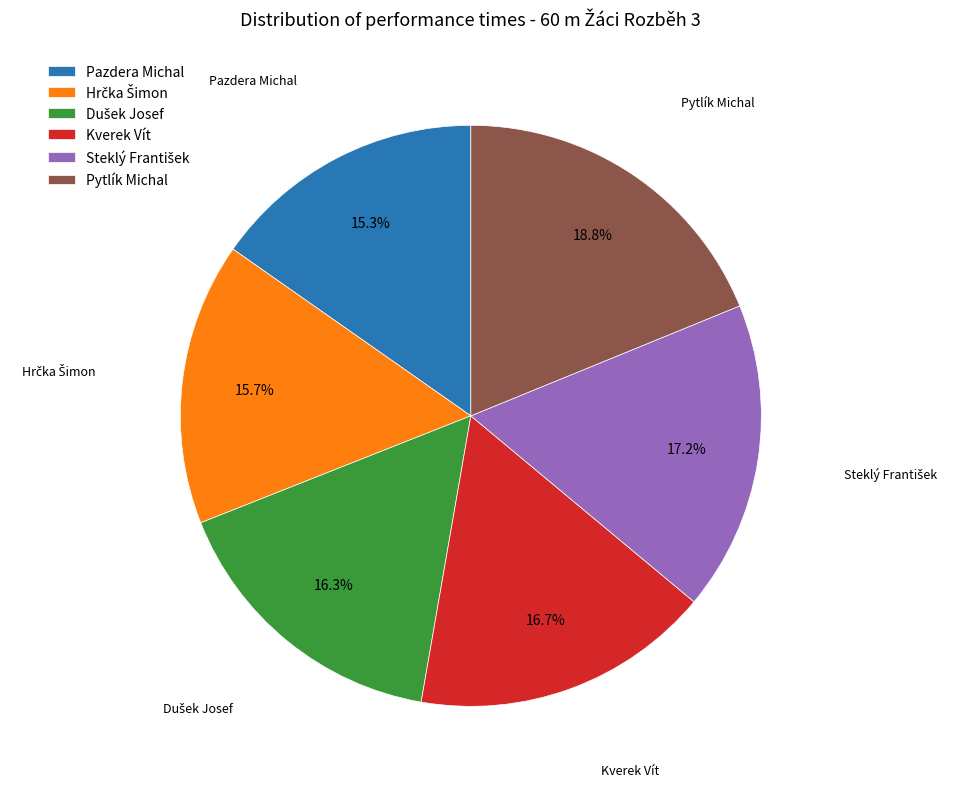

To the nearest percent, what percentage of the pie is Pazdera Michal?

15%